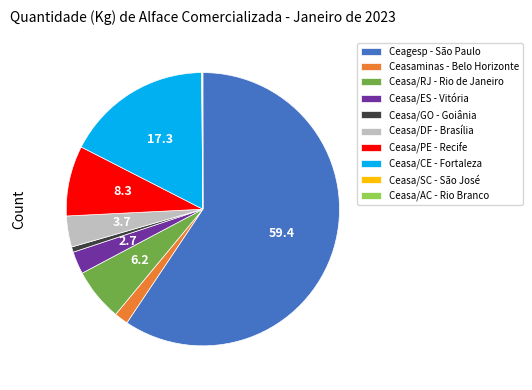

What is the largest slice in the pie chart?

Ceagesp - São Paulo